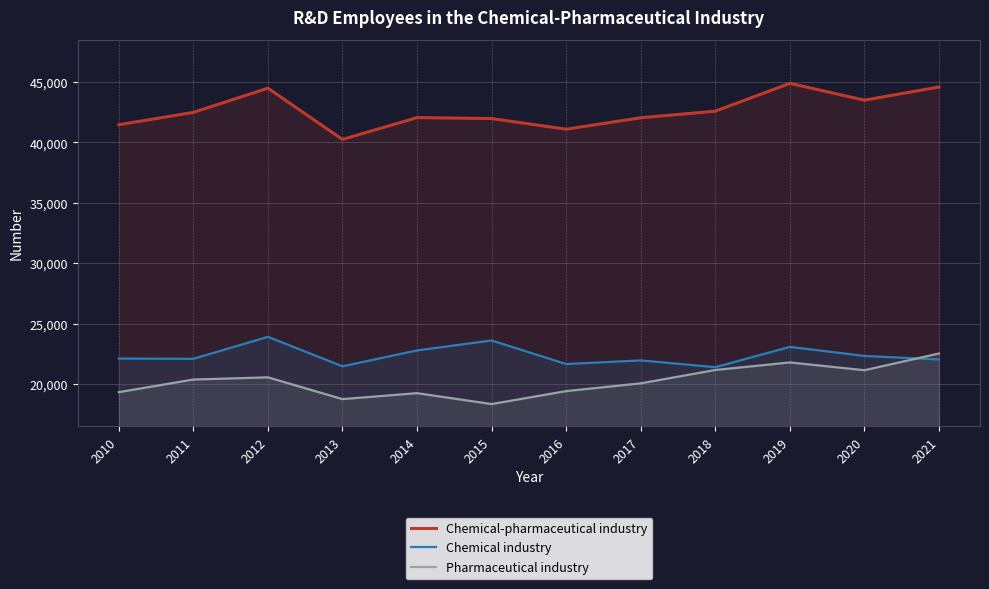

At which category is the sum across all series the highest?

2019